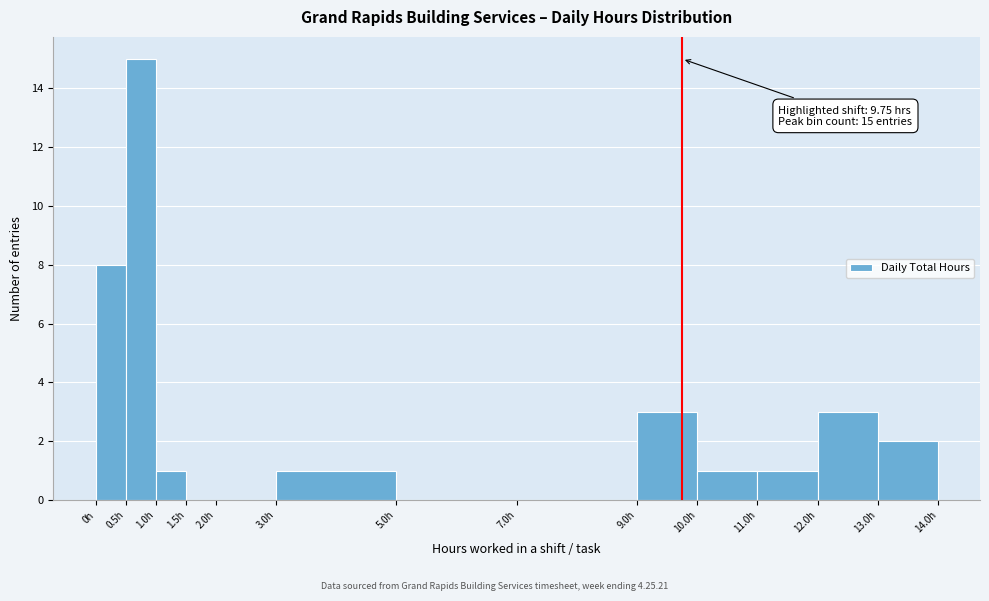

Which range on the x-axis has the tallest bar?

0.5 to 1.0